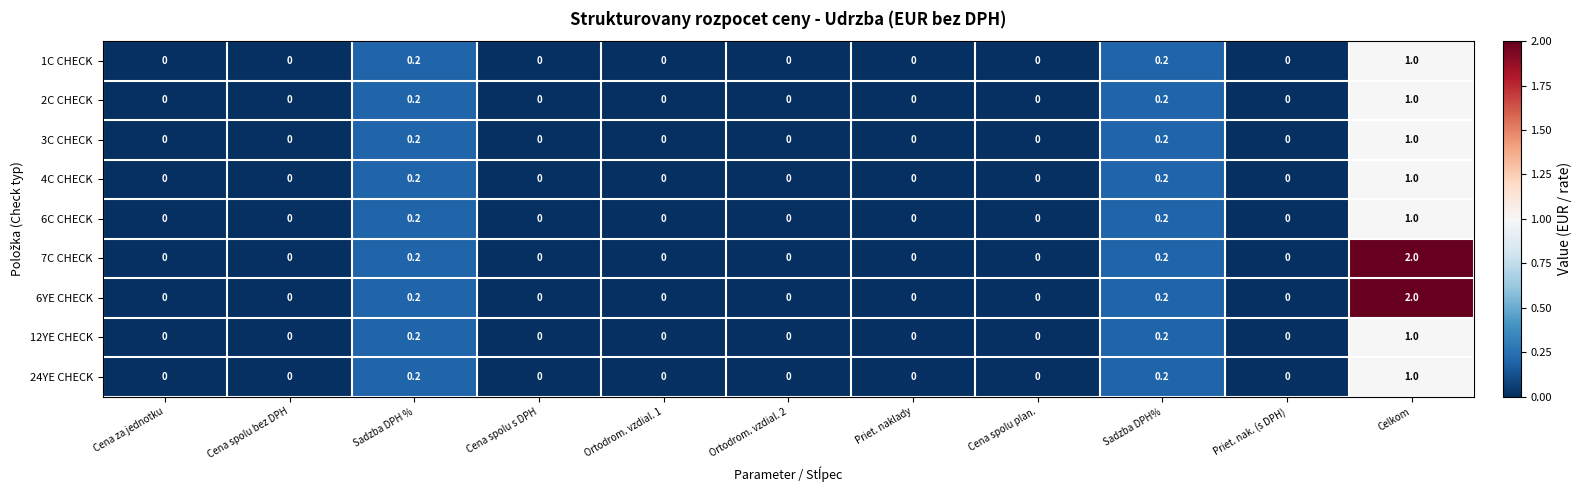

What is the difference between the 3C CHECK values at Celkom and Cena spolu plan.?

1.0